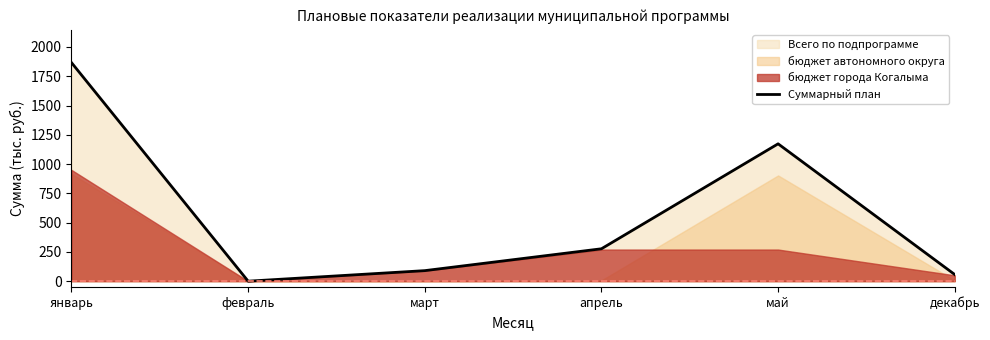

Where does the data first go above 276?

январь